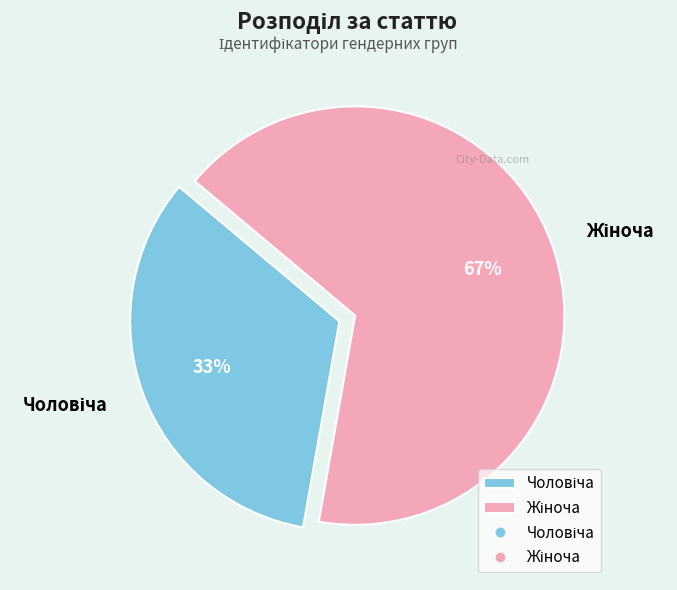

To the nearest percent, what is the average slice percentage?

50%